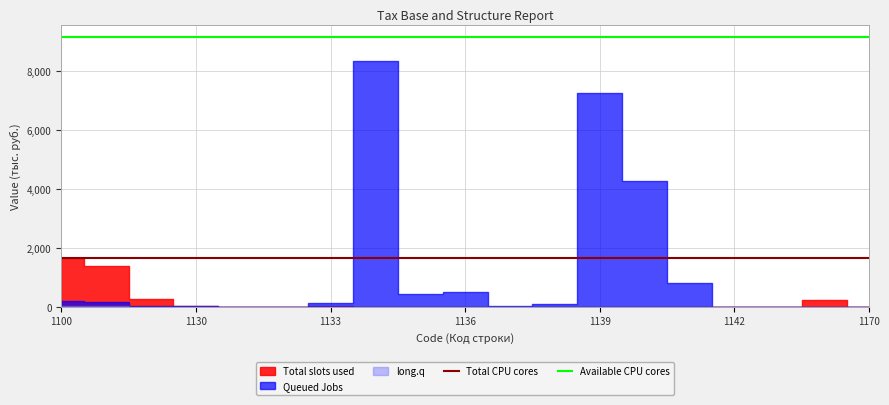

The Total CPU cores series shows 2529.5 at 1142. True or false?

False